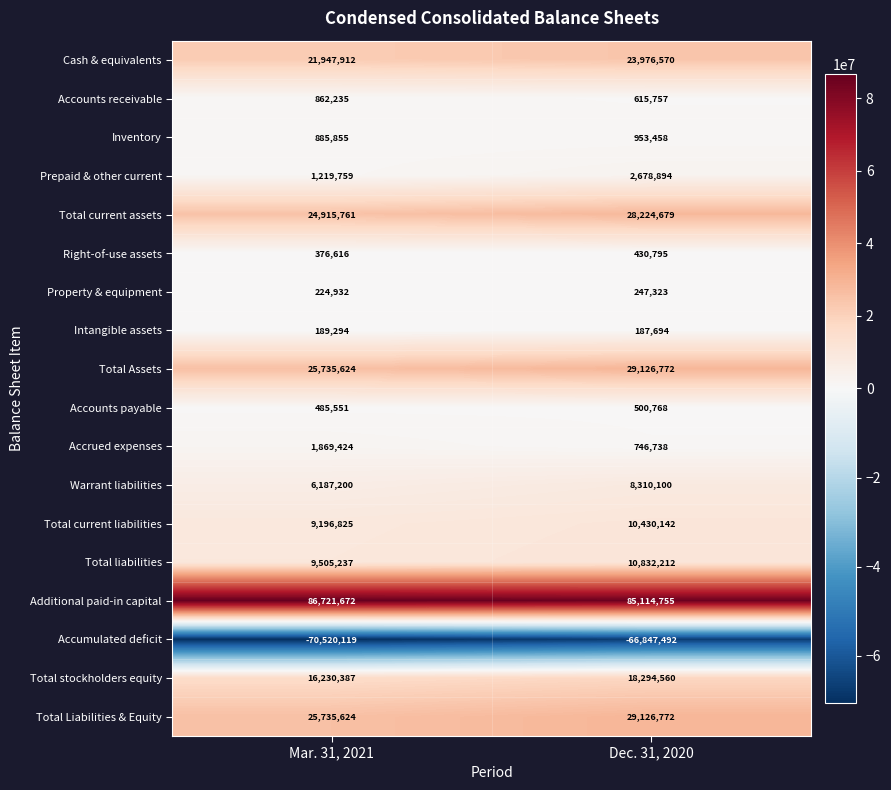

List the labels in order of Accumulated deficit value, largest first.

Dec. 31, 2020, Mar. 31, 2021